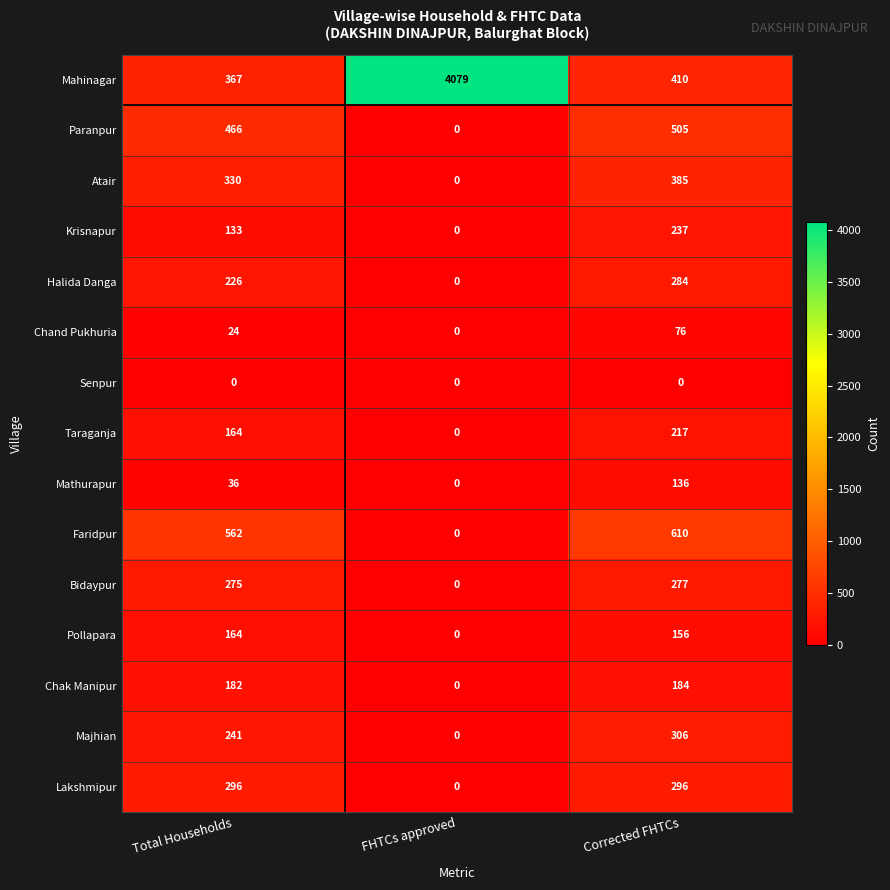

What is the difference between the maximum and minimum values in the Chak Manipur series?

184